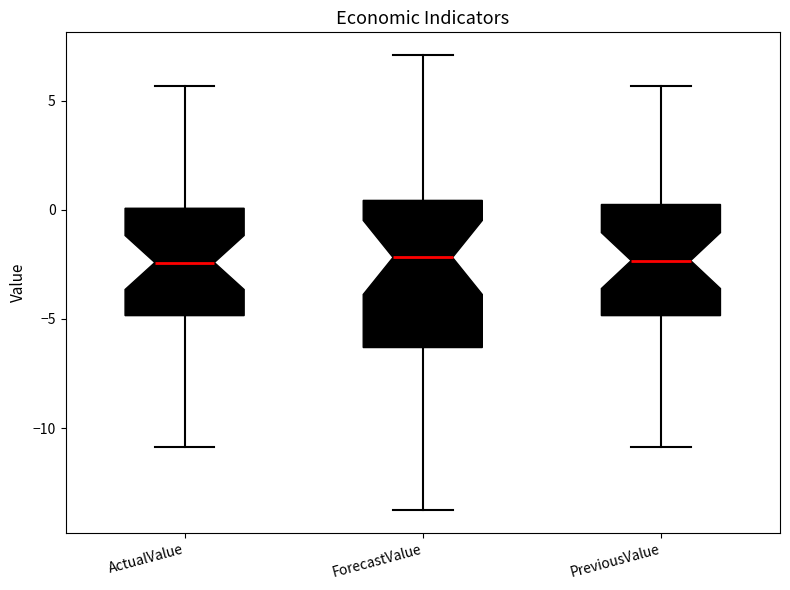

Comparing the boxes themselves (not the whiskers), which one is the tallest?

ForecastValue